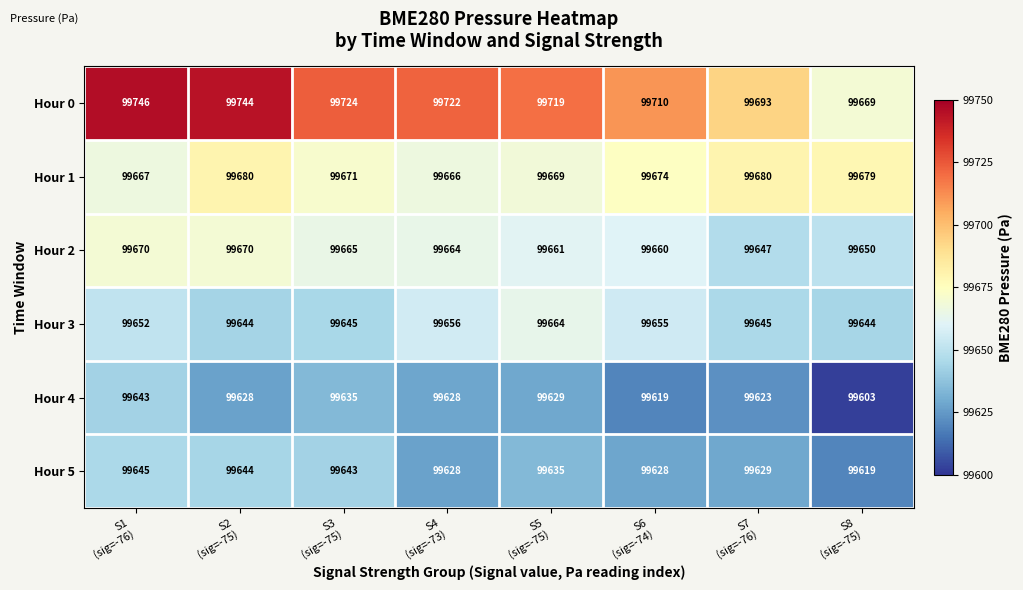

What is the maximum value for Hour 5?

99645